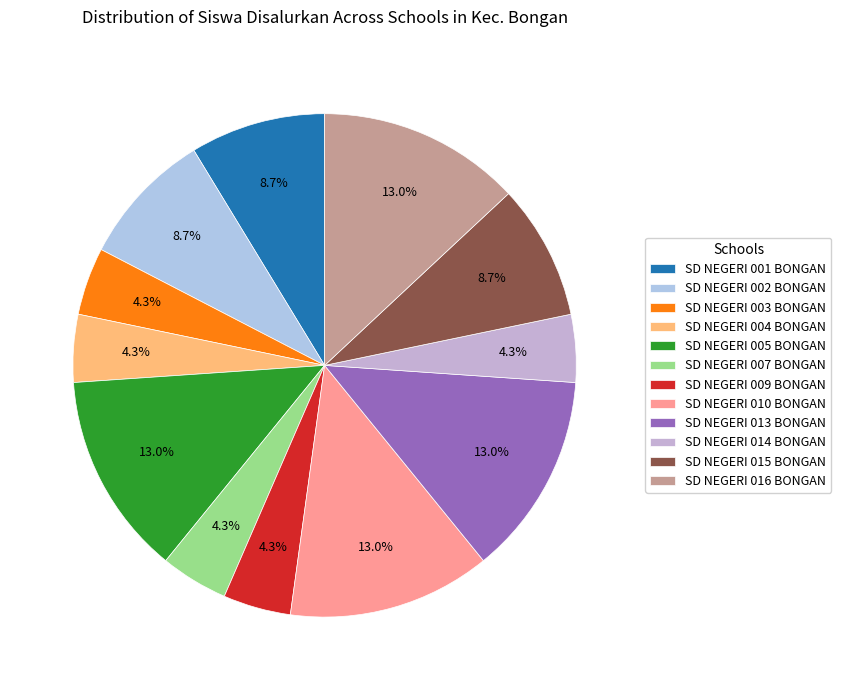

True or false: SD NEGERI 013 BONGAN accounts for 26% of the total.

False